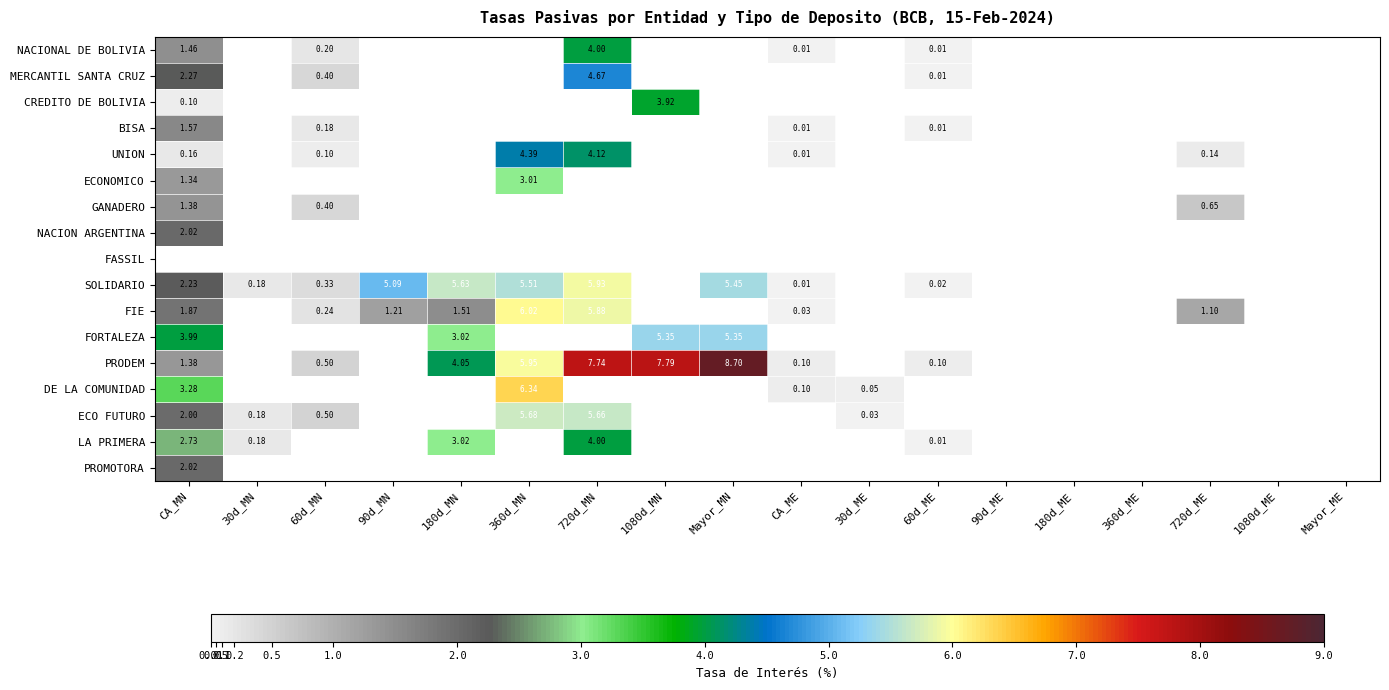

The NACION ARGENTINA series shows 0.0 at 360d_ME. True or false?

True